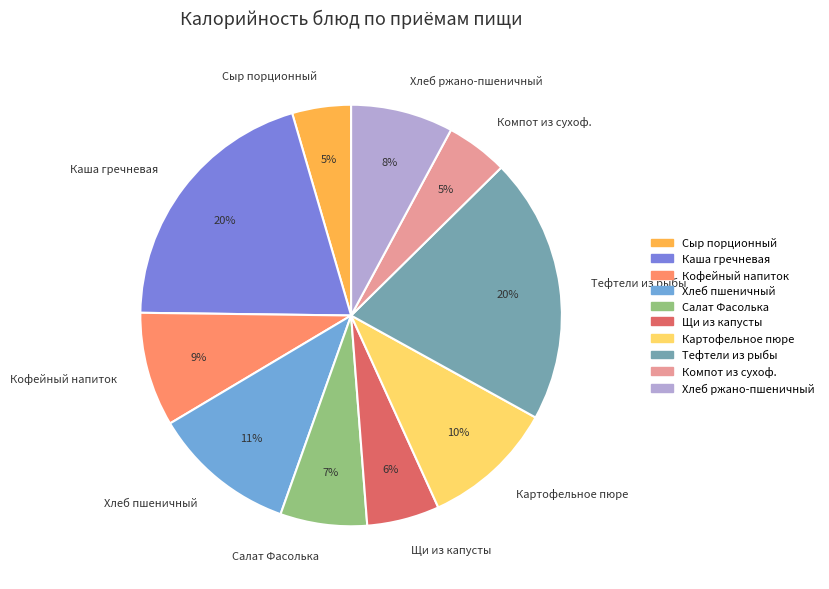

Is there any slice that represents more than half of the pie?

No